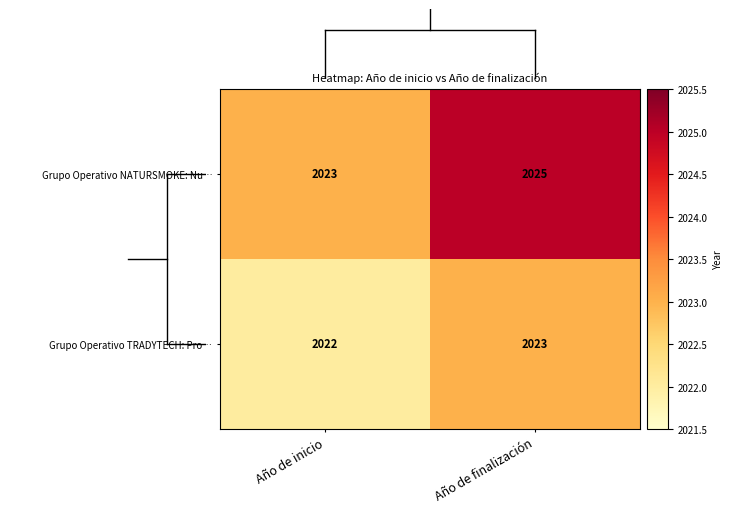

List the series in order of their peak value, highest first.

Grupo Operativo NATURSMOKE: Nu…, Grupo Operativo TRADYTECH: Pro…